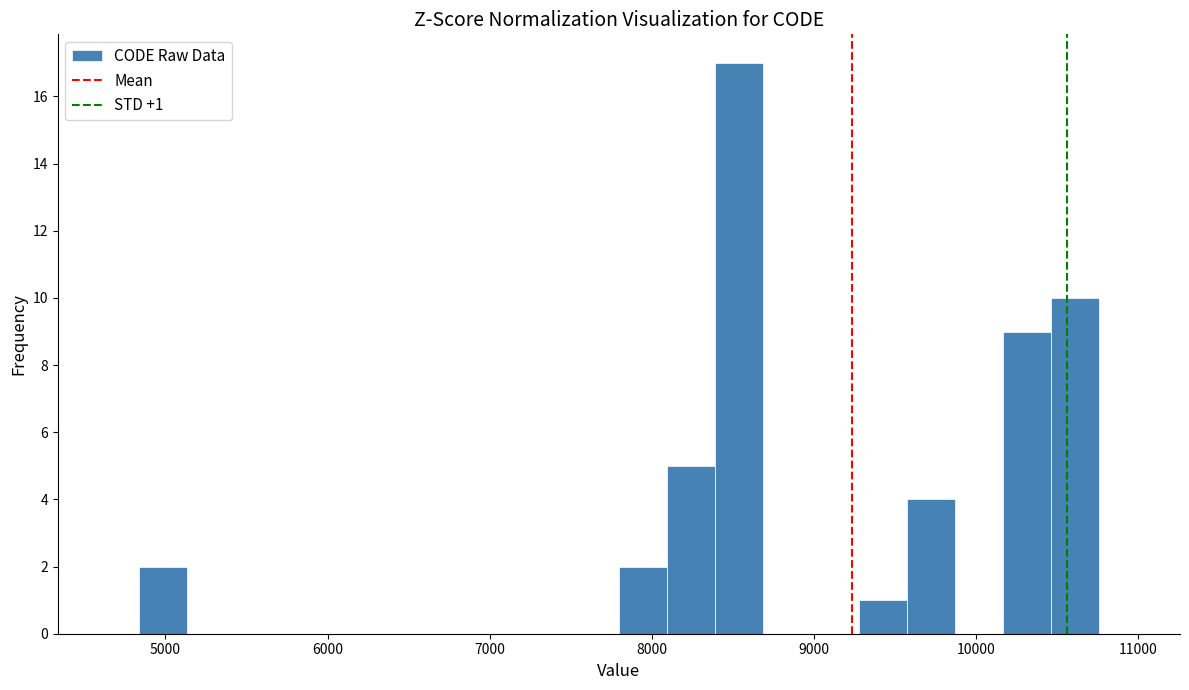

Read against the x-axis, roughly where is the centre of the tallest bar?

8500